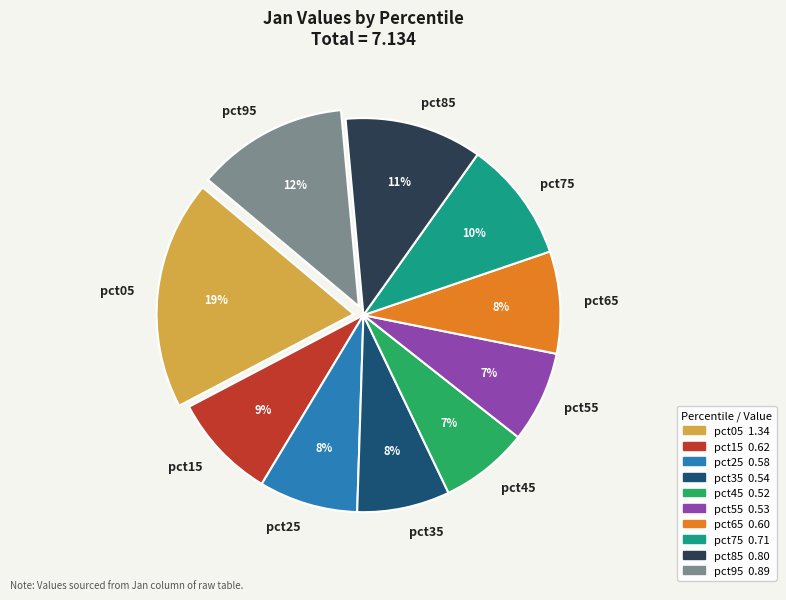

To the nearest percent, what portion does pct45 represent?

7%